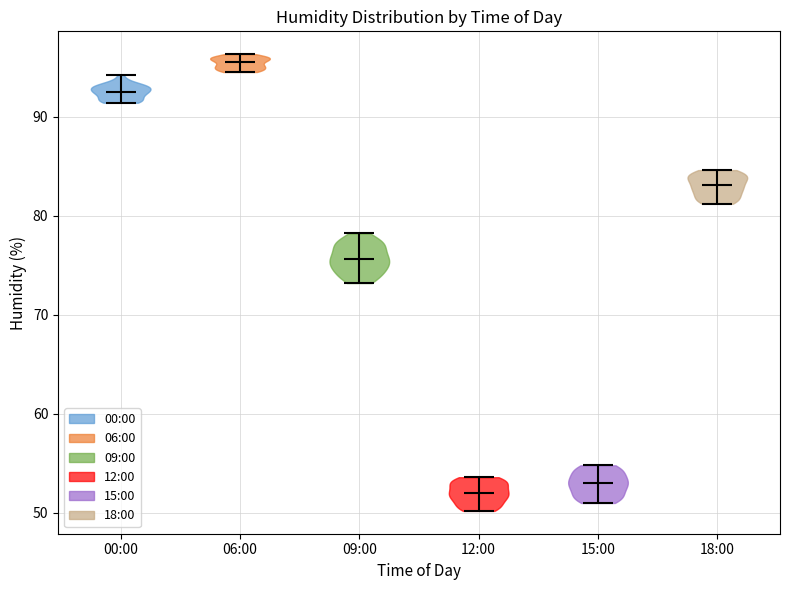

Reading left to right, read every violin against the y-axis: where its median line is, and the lowest and highest points it reaches. The values are not printed on the chart, so give them approximately, as read against the axis.

00:00: median line 93, lowest point 91, highest point 94
06:00: median line 96, lowest point 95, highest point 96
09:00: median line 76, lowest point 73, highest point 78
12:00: median line 52, lowest point 50, highest point 54
15:00: median line 53, lowest point 51, highest point 55
18:00: median line 83, lowest point 81, highest point 85